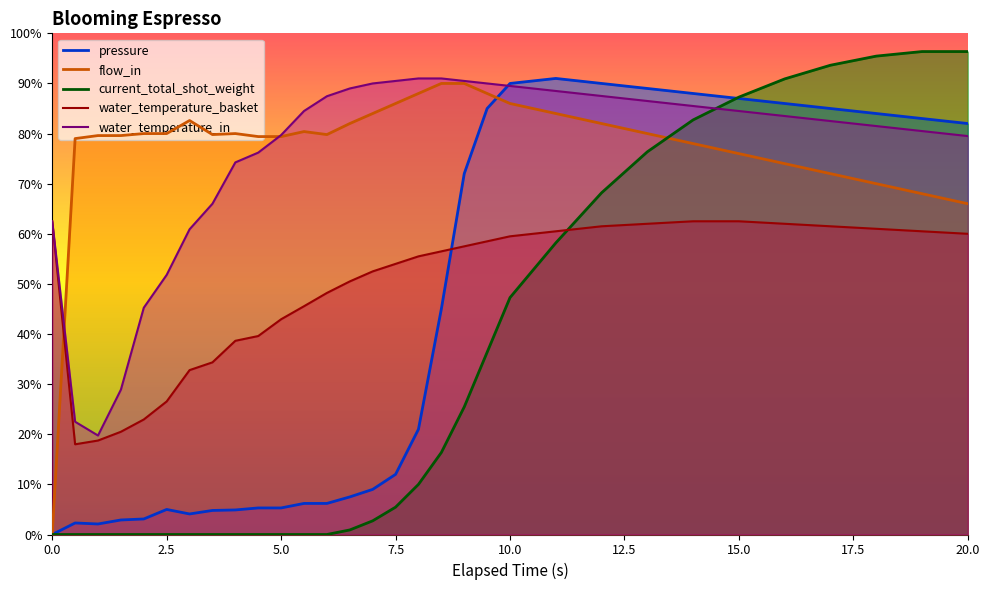

What is the average value of the water_temperature_basket series?

48.7